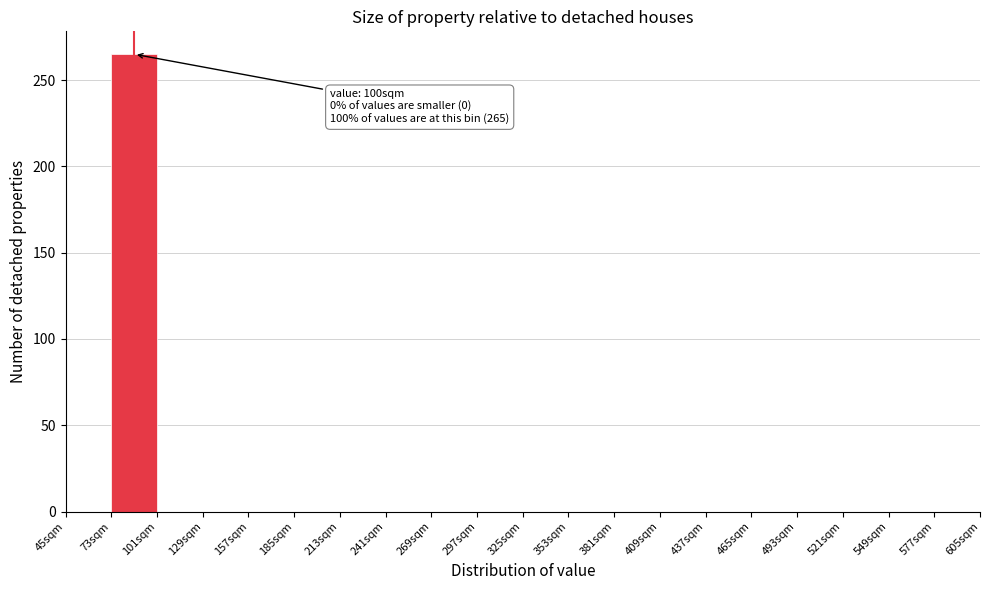

Over which range of the x-axis is the bar tallest?

73 to 101